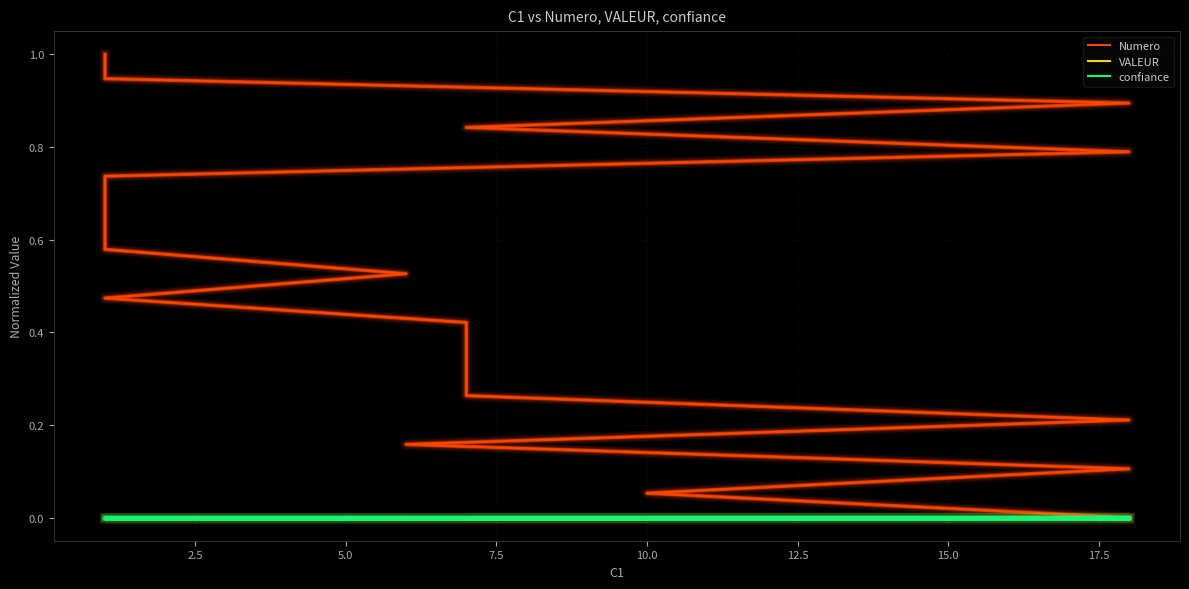

What is the label of the 14th point from the right?

15.0